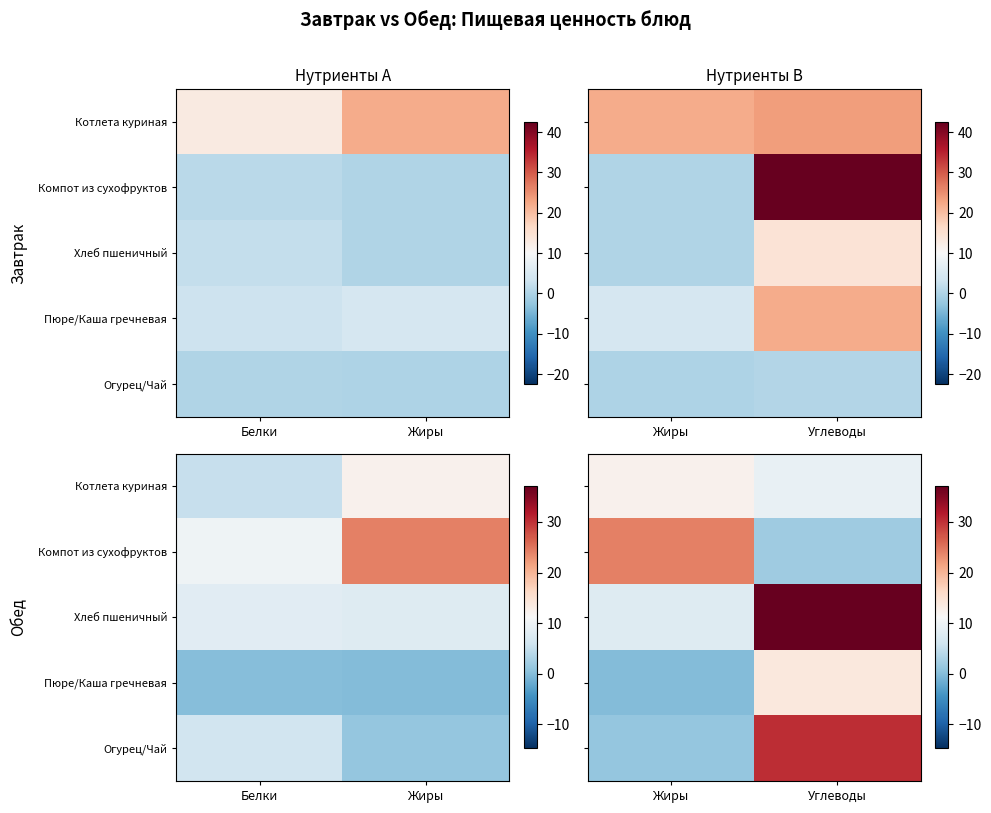

Which series has the largest total across all categories?

Хлеб пшеничный